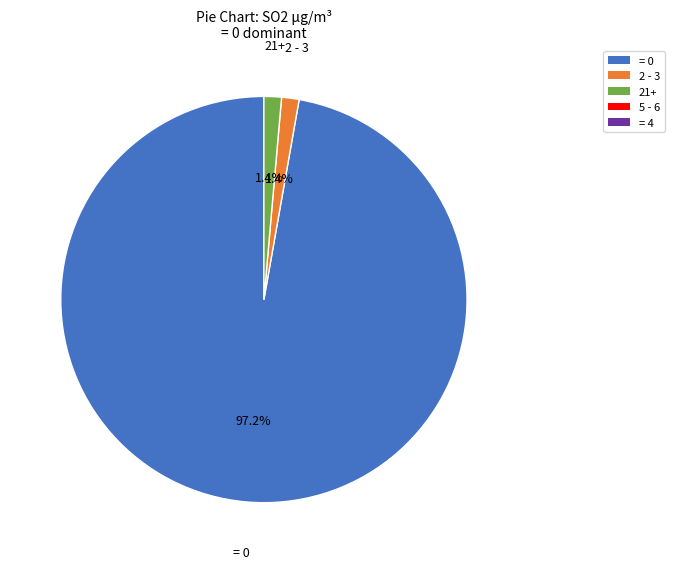

How many slices are in this pie chart?

3